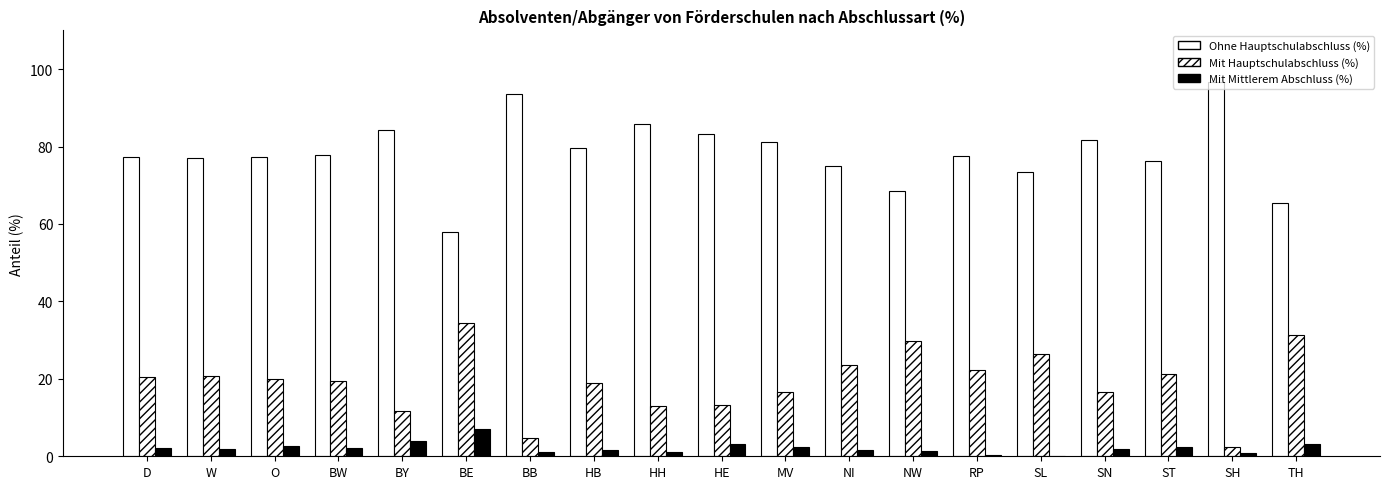

Rank the series by their maximum value, from lowest to highest.

Mit Mittlerem Abschluss (%), Mit Hauptschulabschluss (%), Ohne Hauptschulabschluss (%)